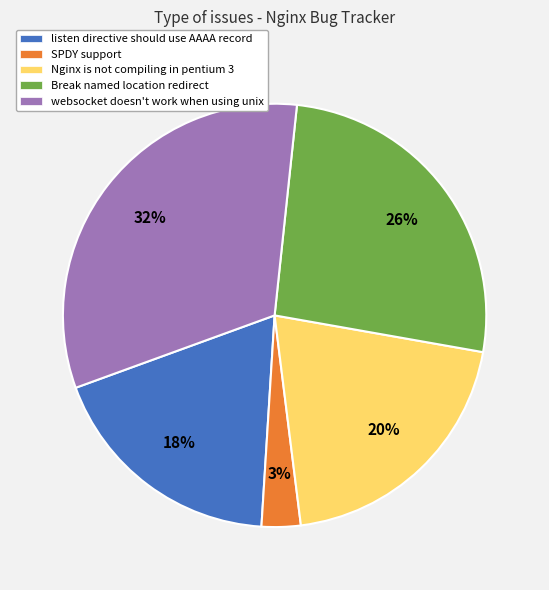

Rank the categories by value from highest to lowest.

websocket doesn't work when using unix, Break named location redirect, Nginx is not compiling in pentium 3, listen directive should use AAAA record, SPDY support